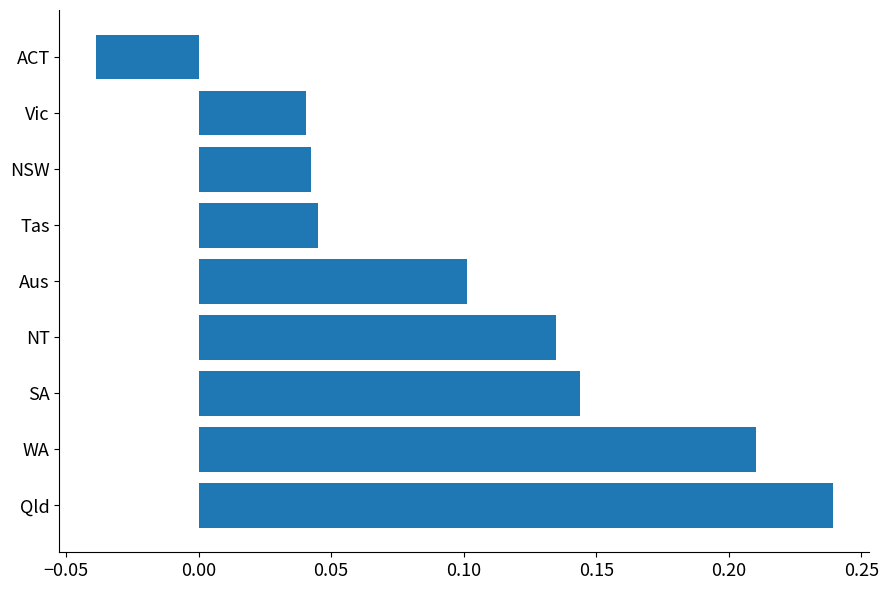

How many negative values are there?

1